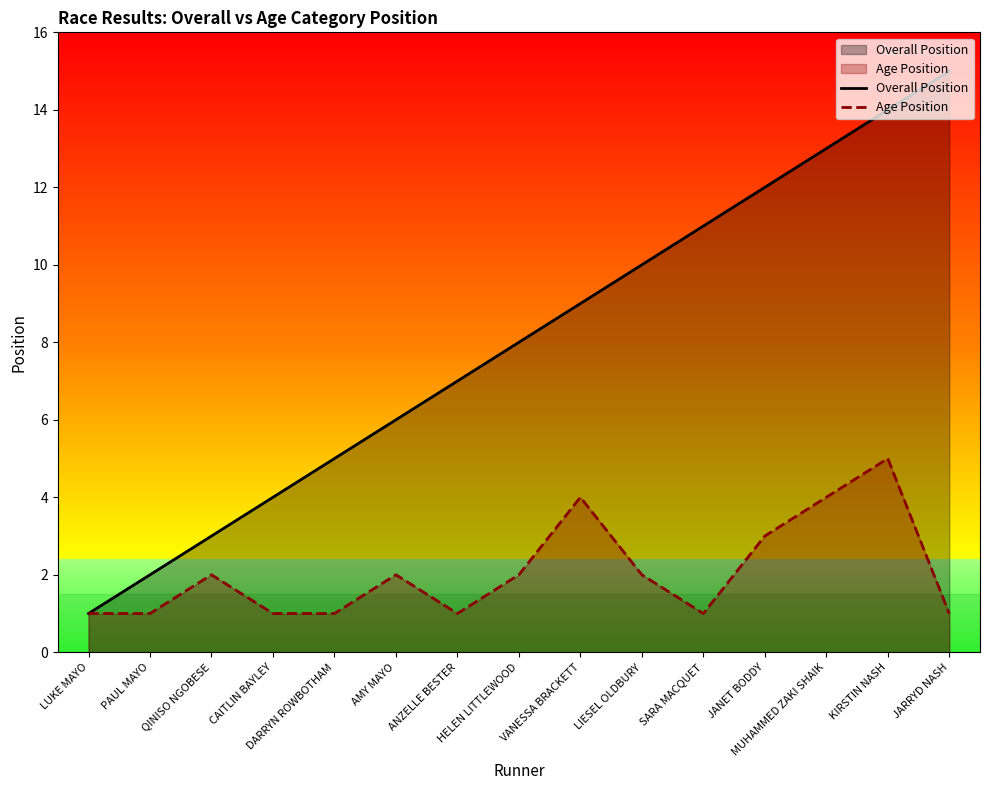

What value does the Overall Position series have at DARRYN ROWBOTHAM?

5